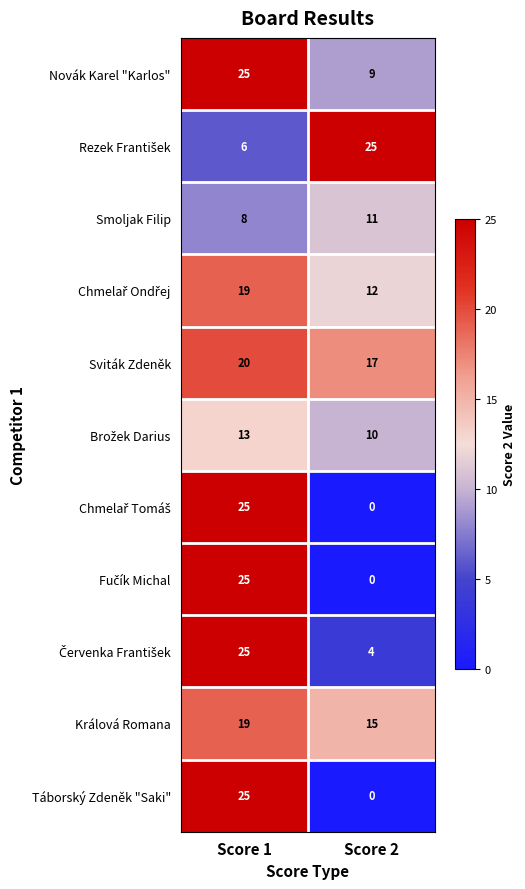

How many categories are shown in the chart?

2